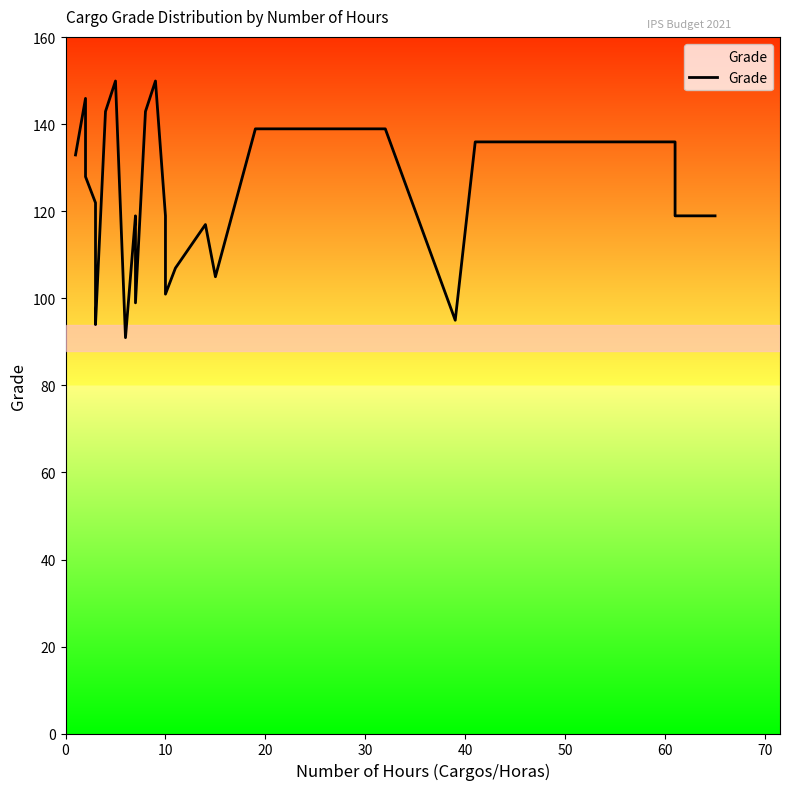

What is the sum of all values?

3169